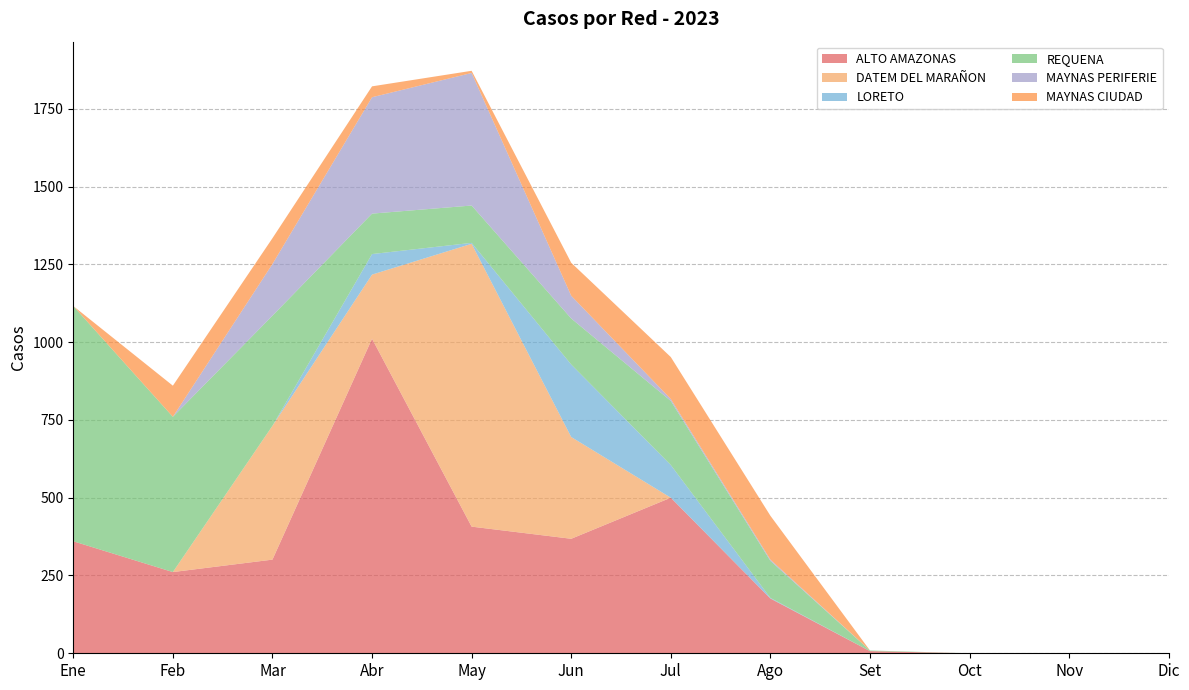

Reading right to left, list all the values displayed in this chart.

ALTO AMAZONAS: 0	0	0	7	176	500	368	407	1011	301	261	360
DATEM DEL MARAÑON: 0	0	0	0	0	0	327	909	206	430	0	0
LORETO: 0	0	0	0	2	105	233	3	66	0	0	0
REQUENA: 0	0	0	2	119	206	148	120	130	354	499	756
MAYNAS PERIFERIE: 0	0	0	0	4	6	73	426	374	166	0	0
MAYNAS CIUDAD: 0	0	0	0	141	135	106	7	35	83	100	0